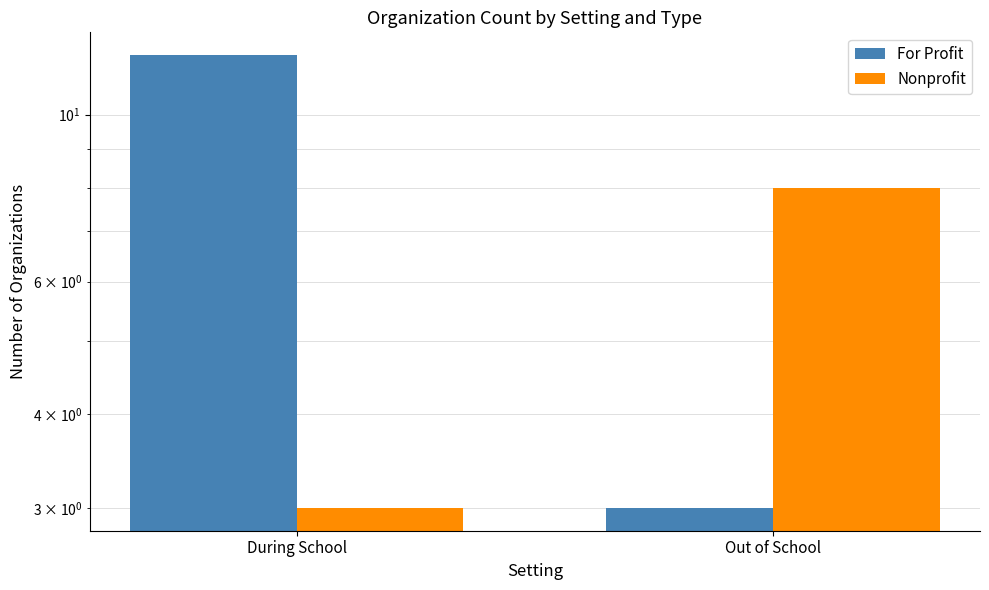

At how many categories does at least one series exceed 4?

2